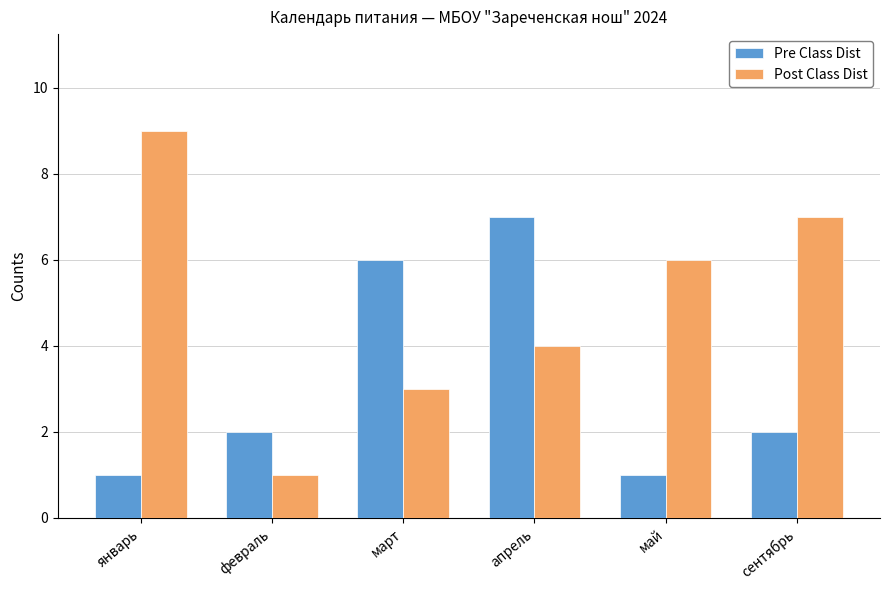

Where is Post Class Dist nearest to the value 5?

апрель